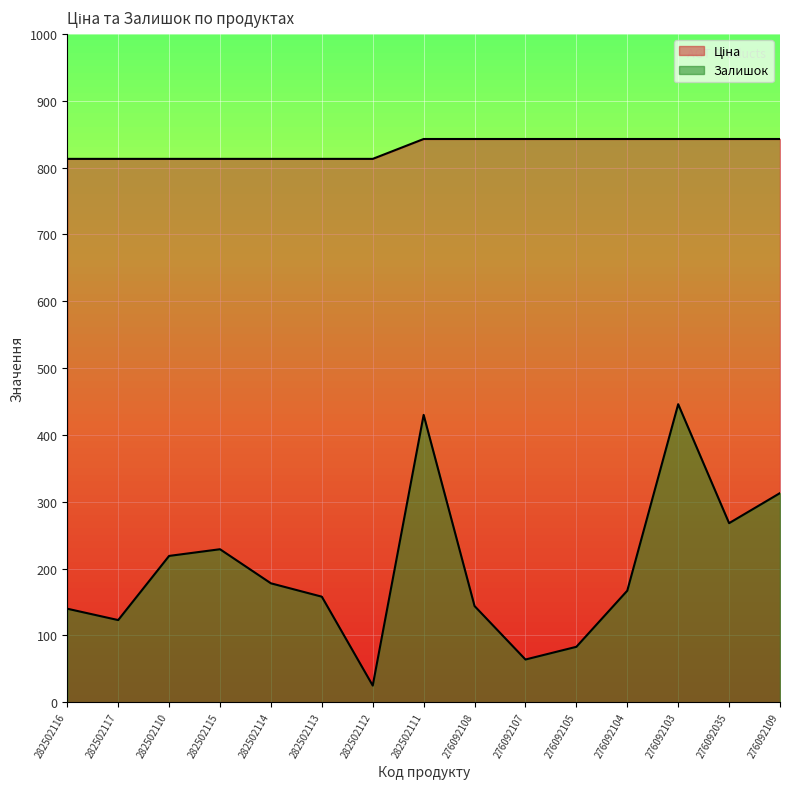

Is the value of Ціна at 276092107 greater than the value of Залишок at 282502116?

Yes